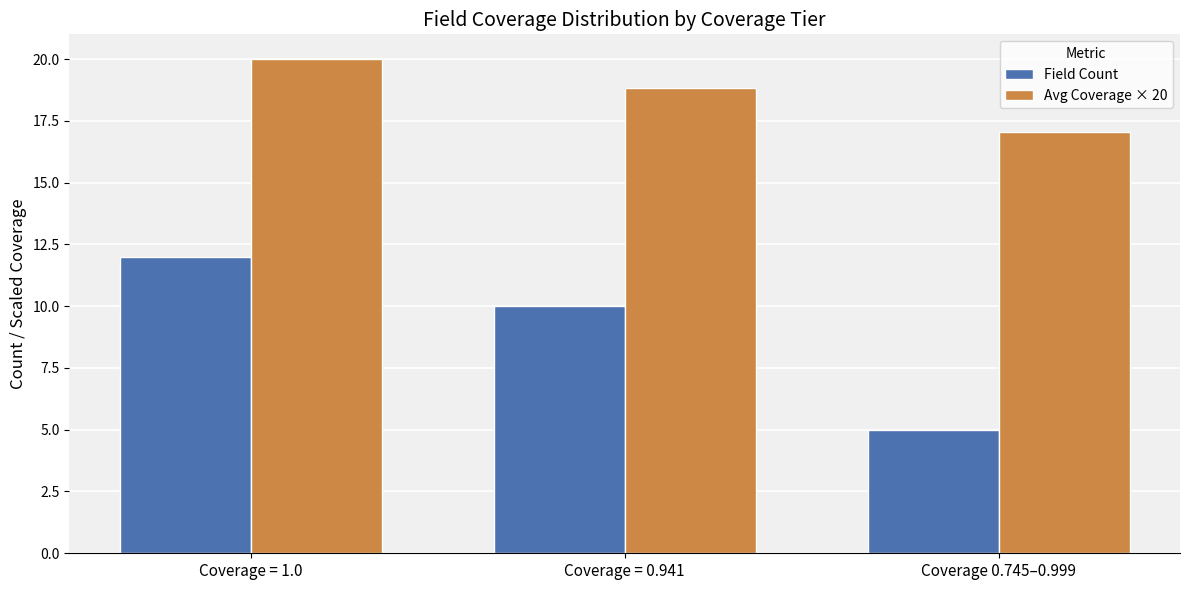

Is the value of Field Count at Coverage = 0.941 greater than the value of Avg Coverage × 20 at Coverage = 0.941?

No